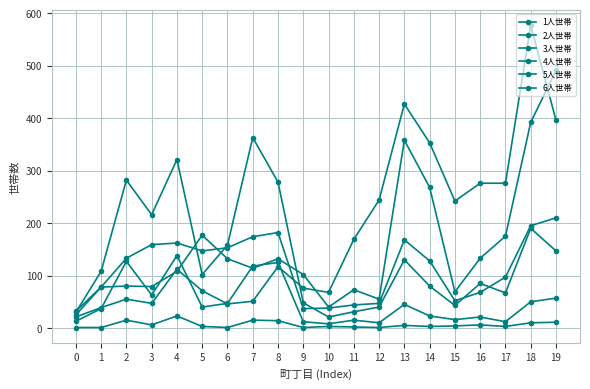

At which category does 4人世帯 reach its first local valley?

3